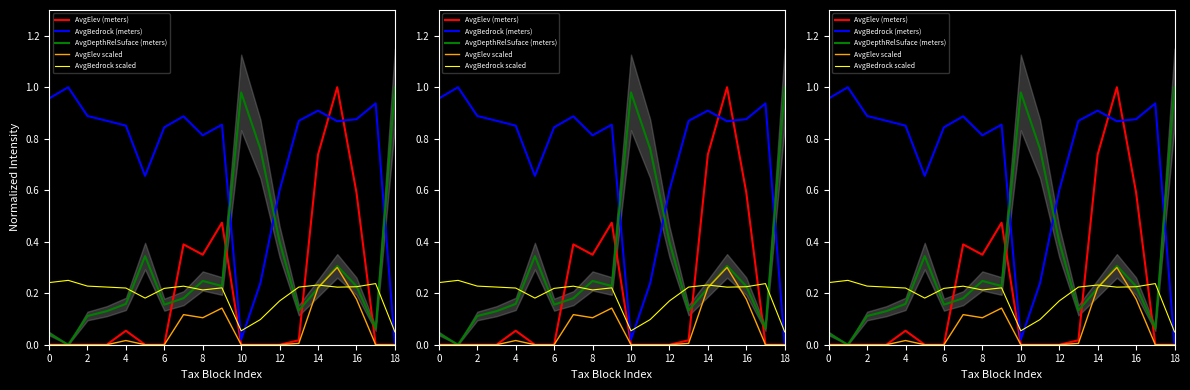

At which category is the sum across all series the highest?

15